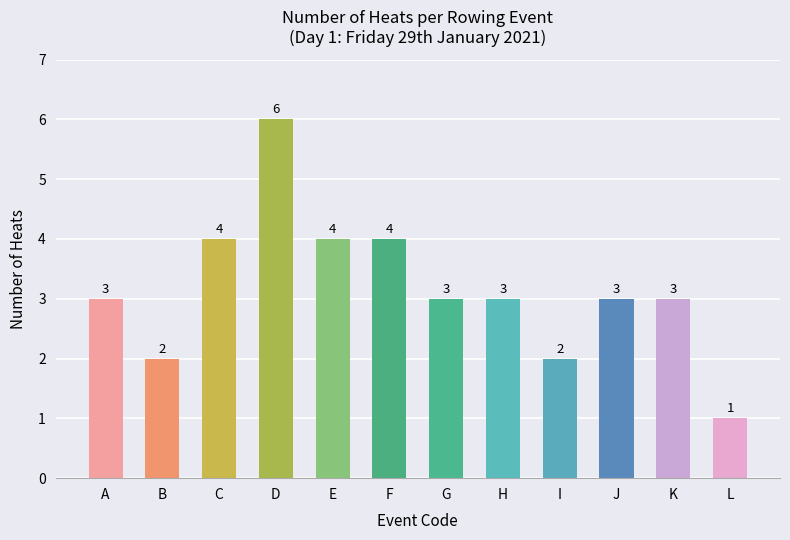

What is the change in value from B to G?

+1